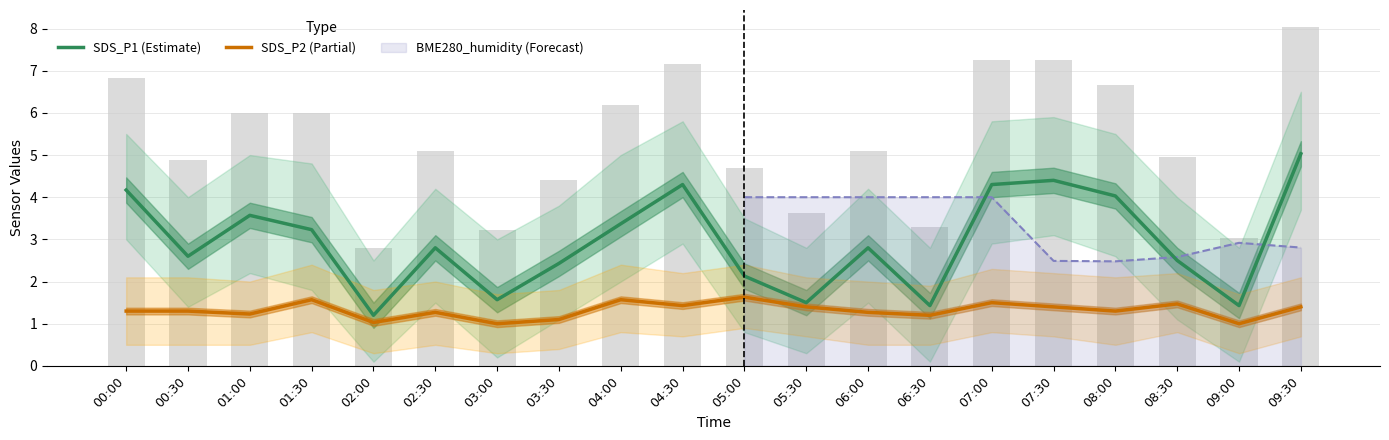

What is the maximum value for SDS_P1 (Estimate)?

5.0